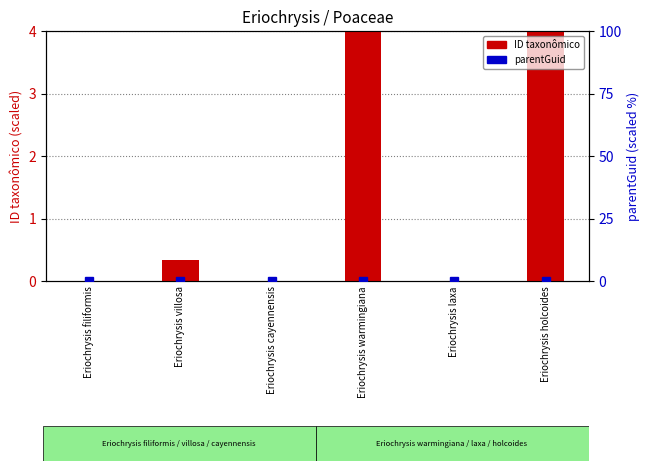

What is the difference between the maximum and second lowest values in the ID taxonômico series?

4.0